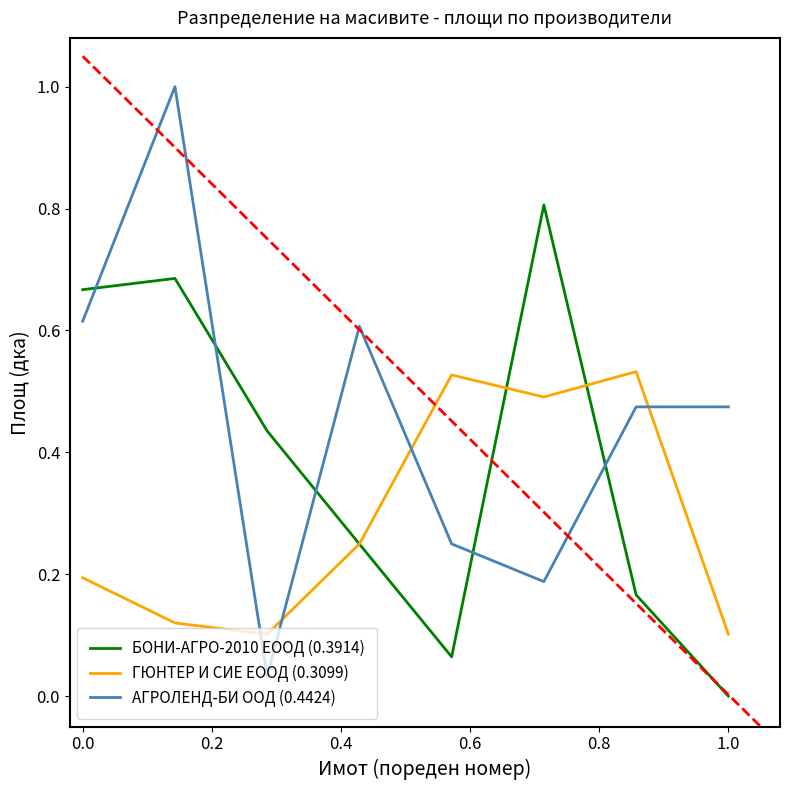

Which series has the largest total across all categories?

АГРОЛЕНД-БИ ООД (0.4424)